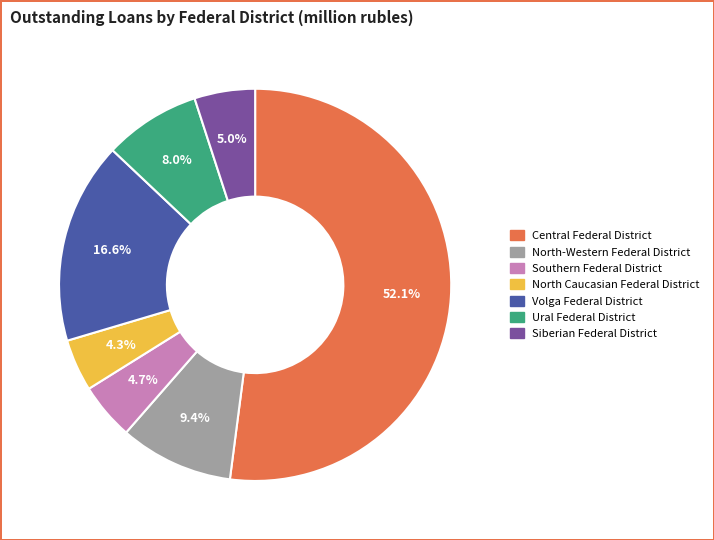

Which category accounts for the majority?

Central Federal District